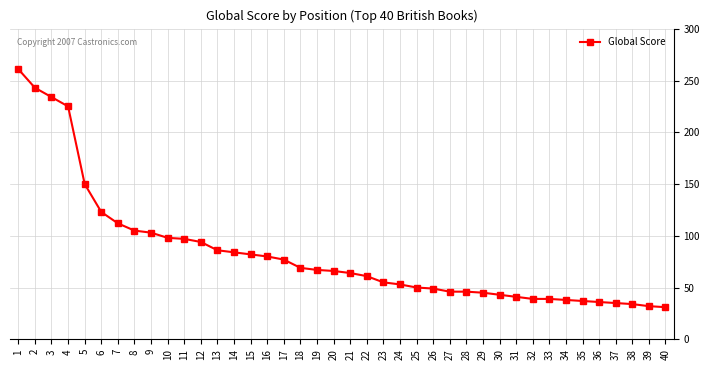

What is the change in value from 21 to 25?

-14